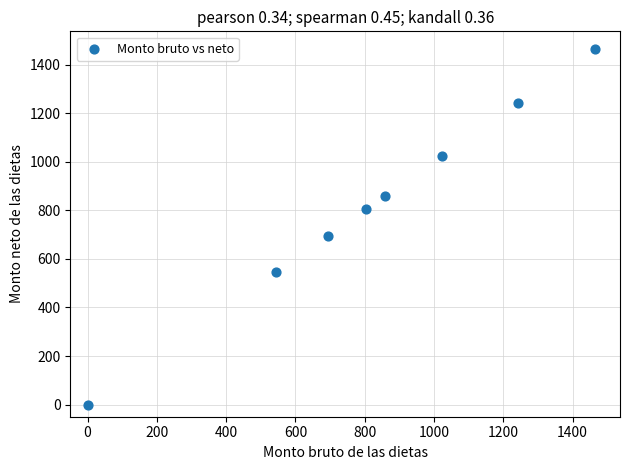

What is the range of X values (max minus min)?

1463.7